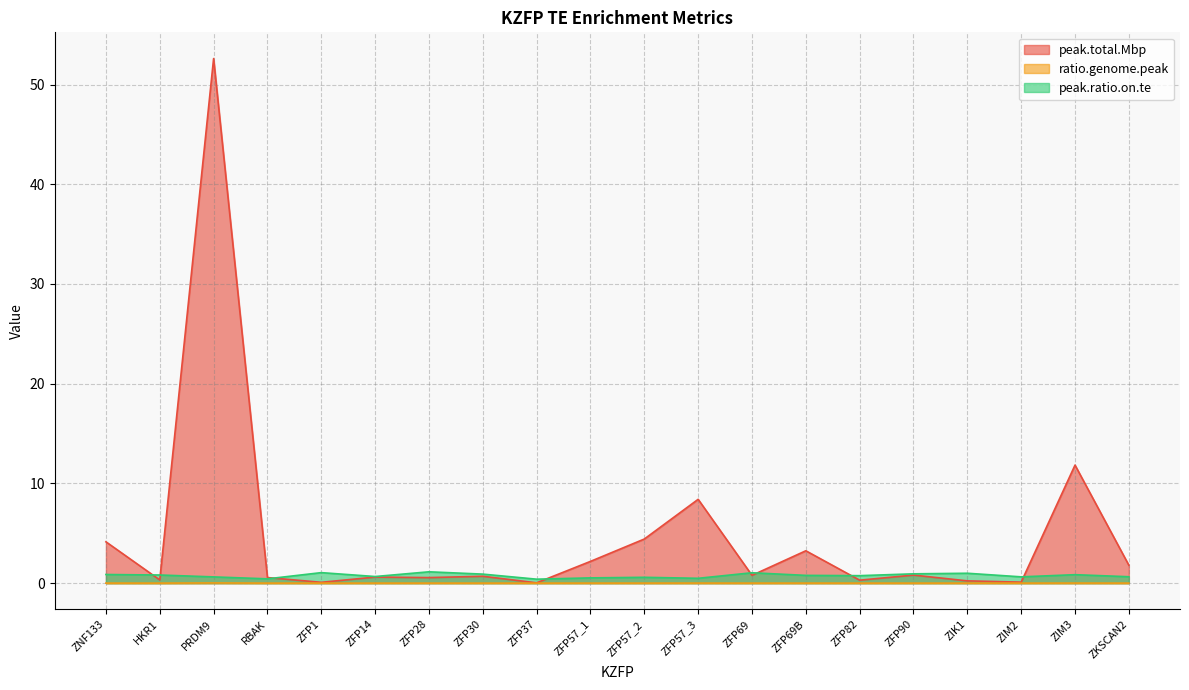

Reading left to right, what are all the values shown in this chart?

peak.total.Mbp: ZNF133=4.1	HKR1=0.3	PRDM9=52.6	RBAK=0.6	ZFP1=0.1	ZFP14=0.6	ZFP28=0.6	ZFP30=0.7	ZFP37=0.0	ZFP57_1=2.2	ZFP57_2=4.4	ZFP57_3=8.4	ZFP69=0.8	ZFP69B=3.2	ZFP82=0.3	ZFP90=0.8	ZIK1=0.2	ZIM2=0.1	ZIM3=11.8	ZKSCAN2=1.8
ratio.genome.peak: ZNF133=0.0	HKR1=0.0	PRDM9=0.0	RBAK=0.0	ZFP1=0.0	ZFP14=0.0	ZFP28=0.0	ZFP30=0.0	ZFP37=0.0	ZFP57_1=0.0	ZFP57_2=0.0	ZFP57_3=0.0	ZFP69=0.0	ZFP69B=0.0	ZFP82=0.0	ZFP90=0.0	ZIK1=0.0	ZIM2=0.0	ZIM3=0.0	ZKSCAN2=0.0
peak.ratio.on.te: ZNF133=0.9	HKR1=0.8	PRDM9=0.6	RBAK=0.4	ZFP1=1.1	ZFP14=0.7	ZFP28=1.1	ZFP30=0.9	ZFP37=0.4	ZFP57_1=0.5	ZFP57_2=0.6	ZFP57_3=0.5	ZFP69=1.0	ZFP69B=0.8	ZFP82=0.7	ZFP90=0.9	ZIK1=1.0	ZIM2=0.6	ZIM3=0.8	ZKSCAN2=0.6